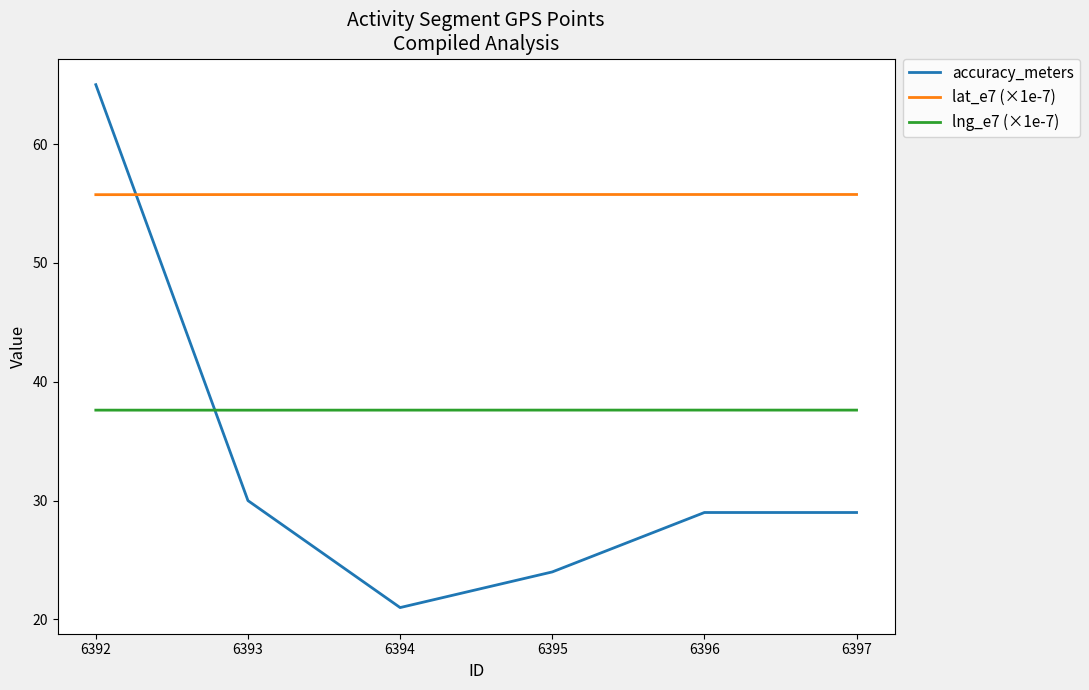

What are all the series names shown in the legend?

accuracy_meters, lat_e7 (×1e-7), lng_e7 (×1e-7)